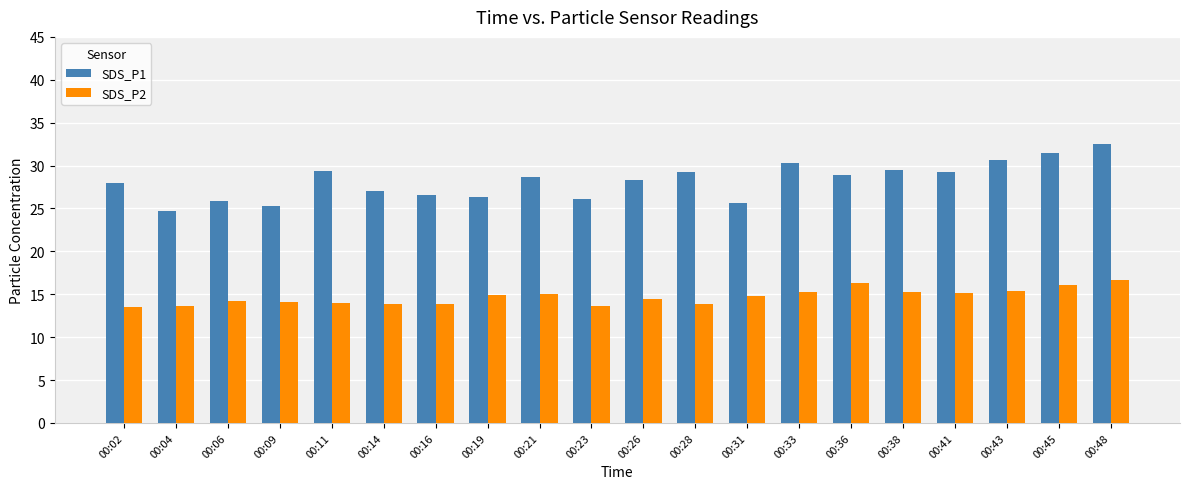

What is the average value of the SDS_P2 series?

14.7